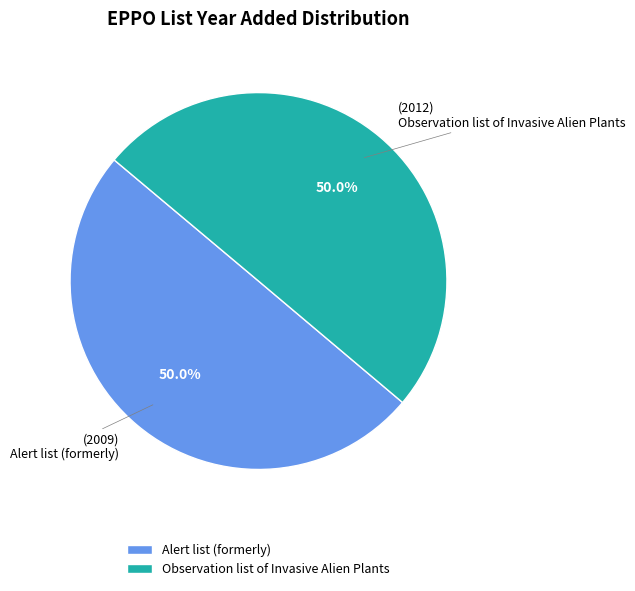

Count the number of slices in the pie.

2